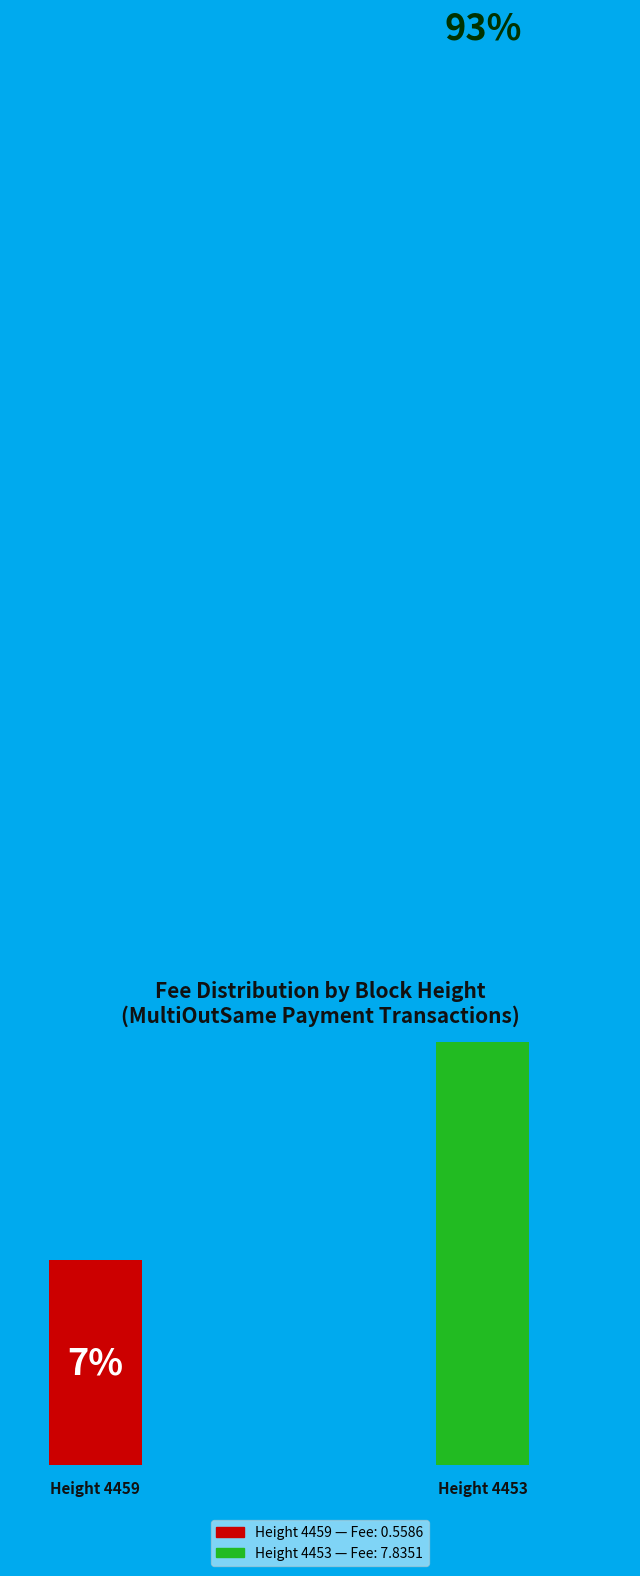

To the nearest percent, what is the average slice percentage?

50%